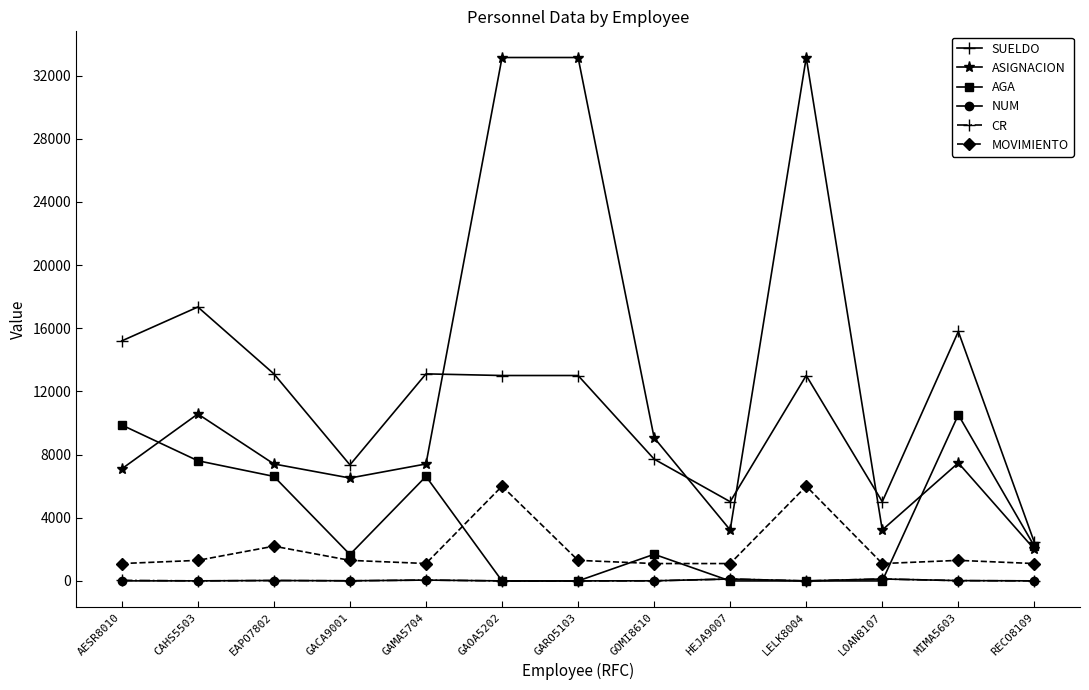

What is the label of the 13th point from the left?

RECO8109